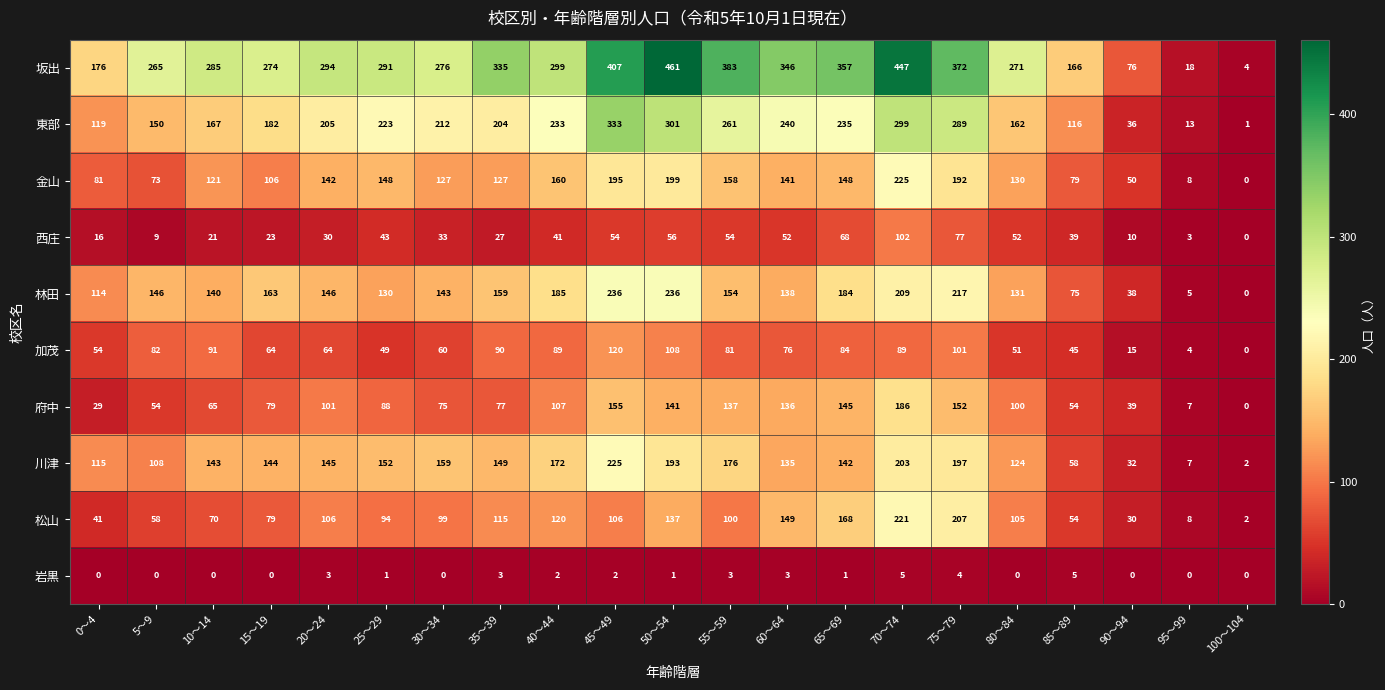

What is the difference between the maximum and second lowest values in the 金山 series?

217